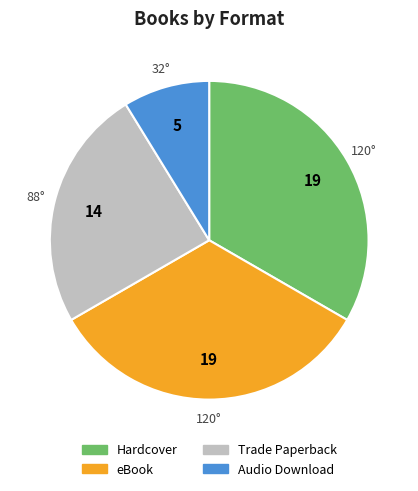

True or false: Audio Download accounts for 16% of the total.

False